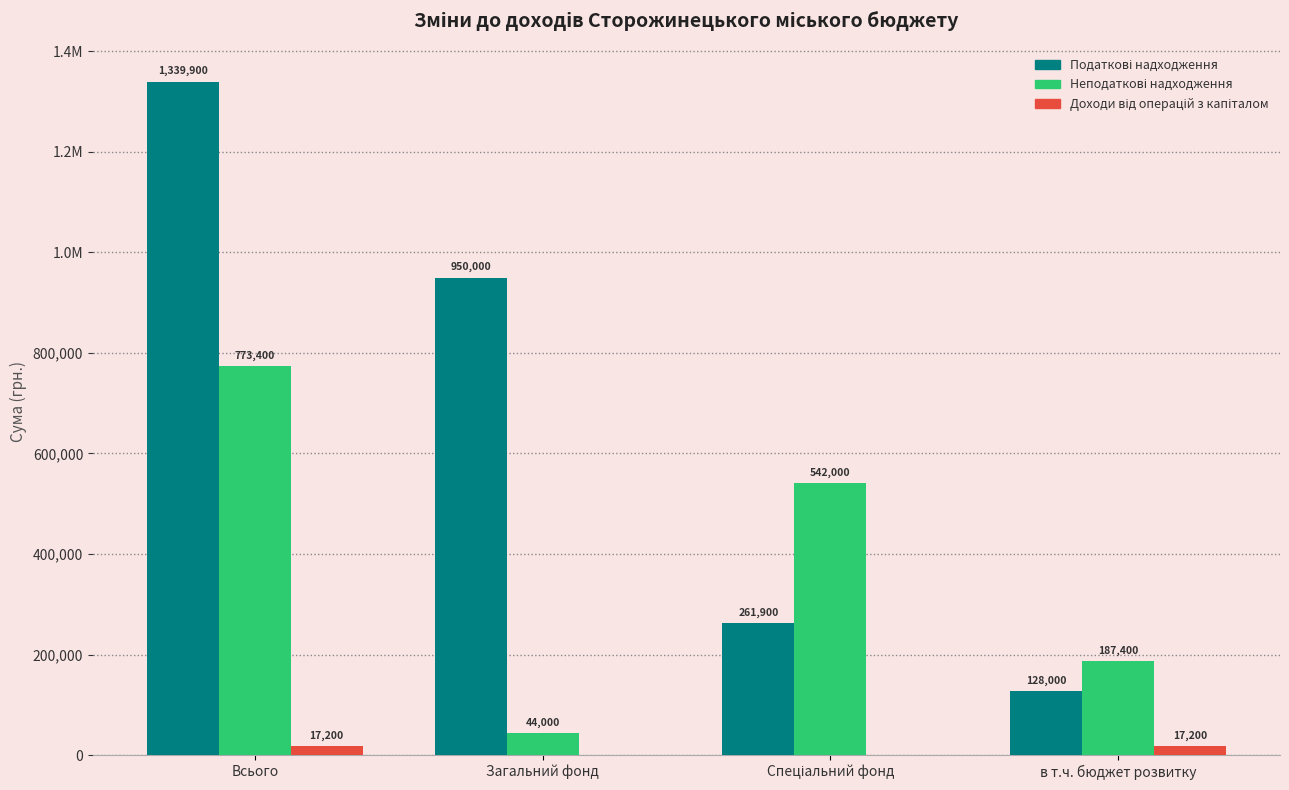

Which series has the widest spread of values?

Податкові надходження